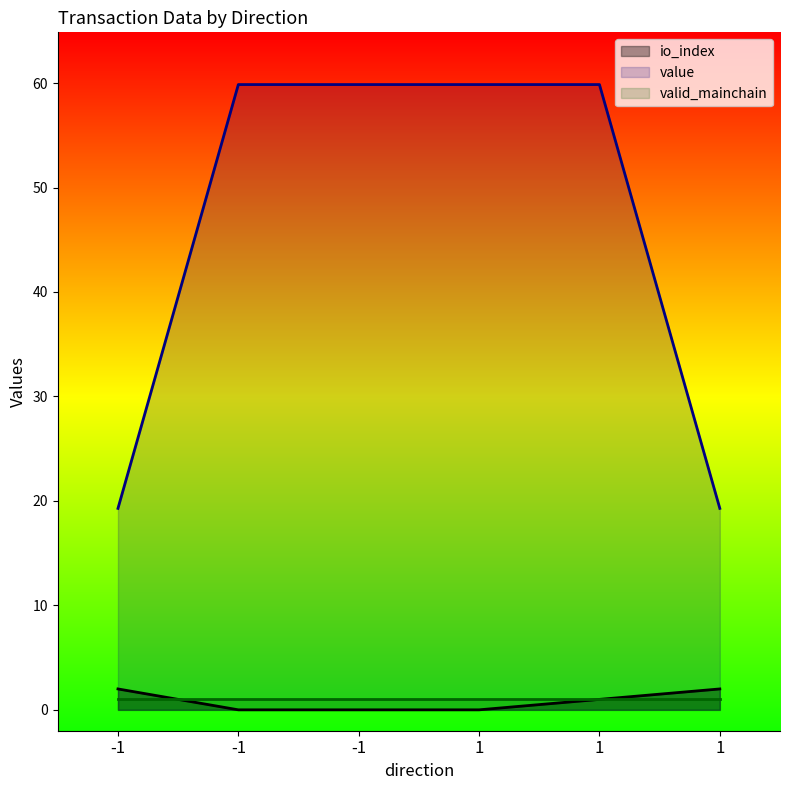

At which label does value first exceed 59?

-1